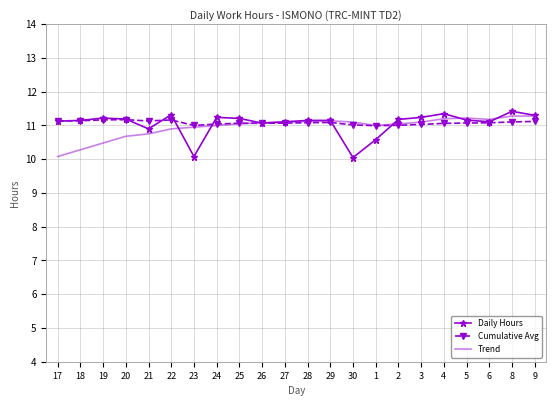

What are all the series names shown in the legend?

Daily Hours, Cumulative Avg, Trend